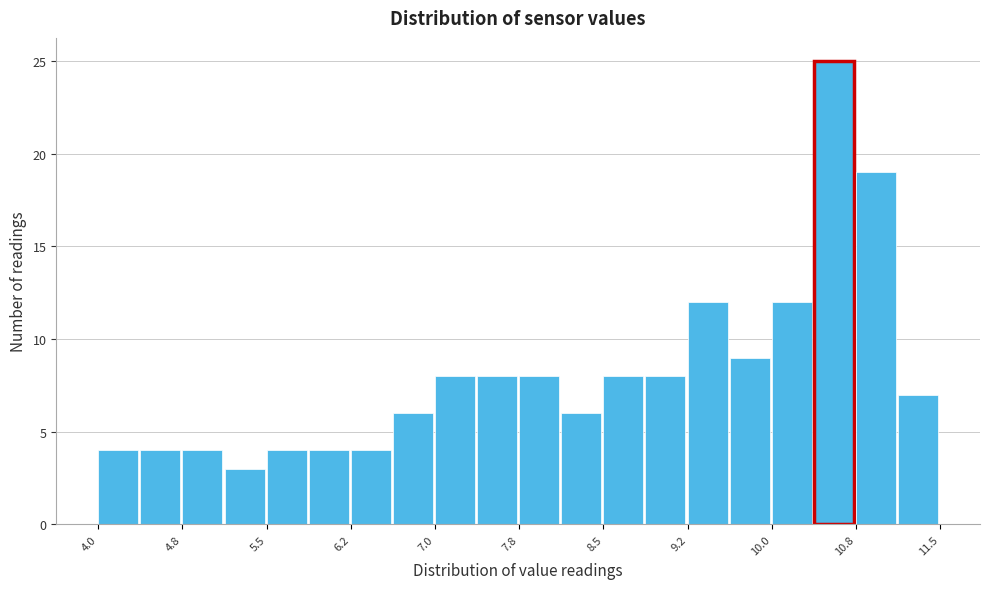

Around what value on the x-axis is the tallest bar? Give the approximate position of its centre, as read against the axis.

10.6